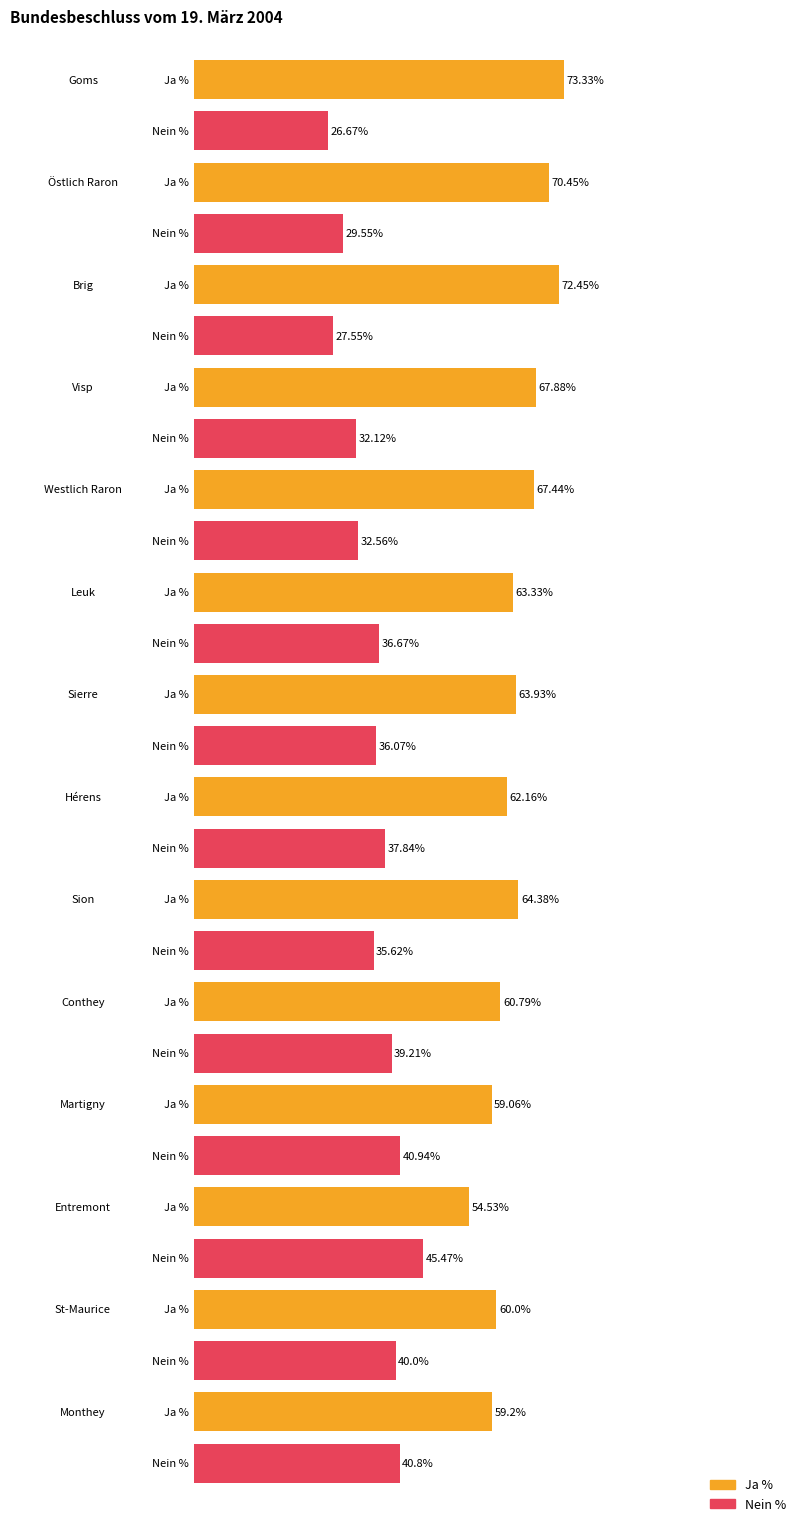

Is it true that Ja % equals 63.3 at Leuk?

True